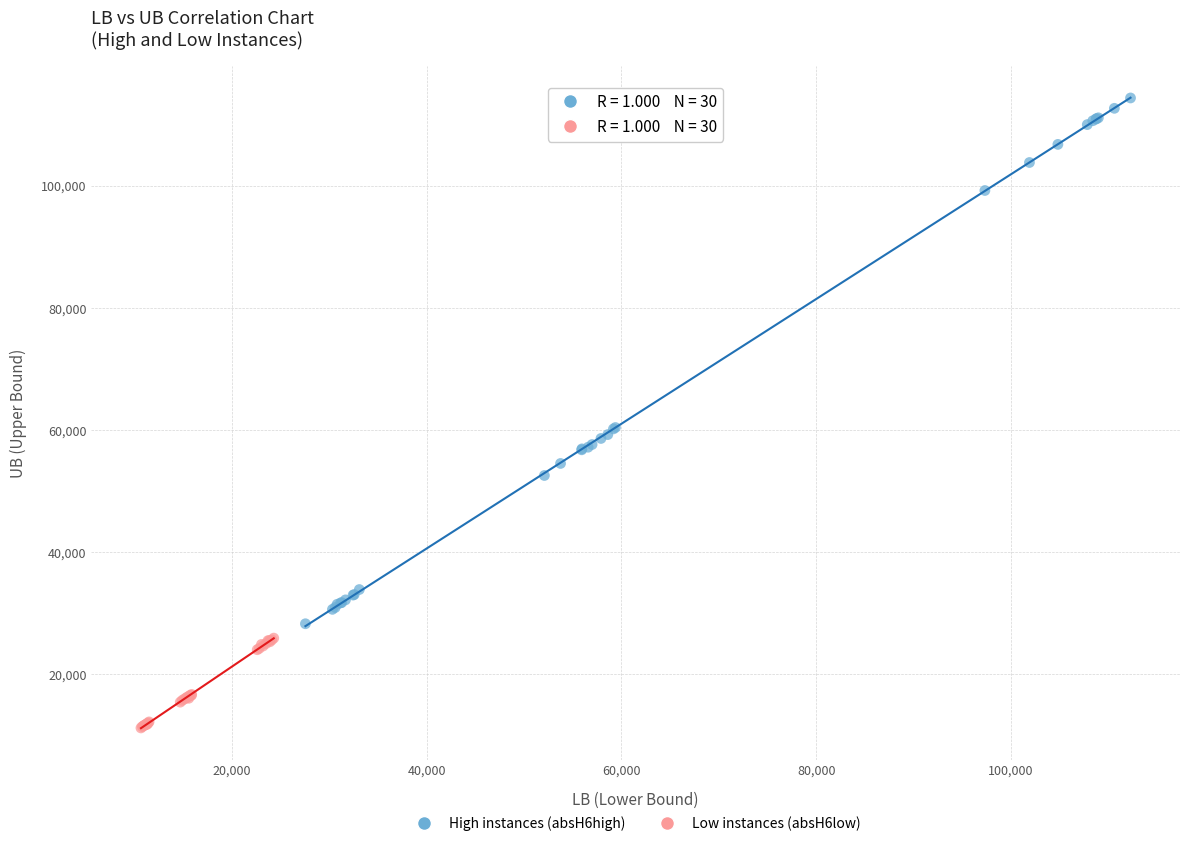

Which series contains the lowest Y value?

Low instances (absH6low)